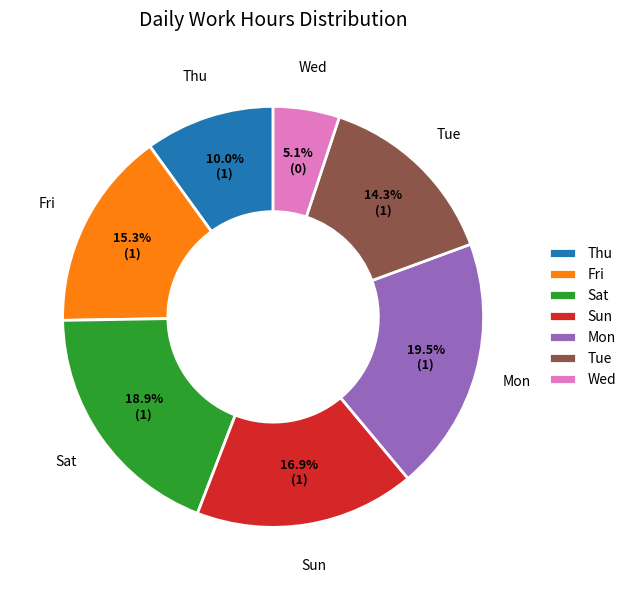

Rank the categories by value from lowest to highest.

Wed, Thu, Tue, Fri, Sun, Sat, Mon